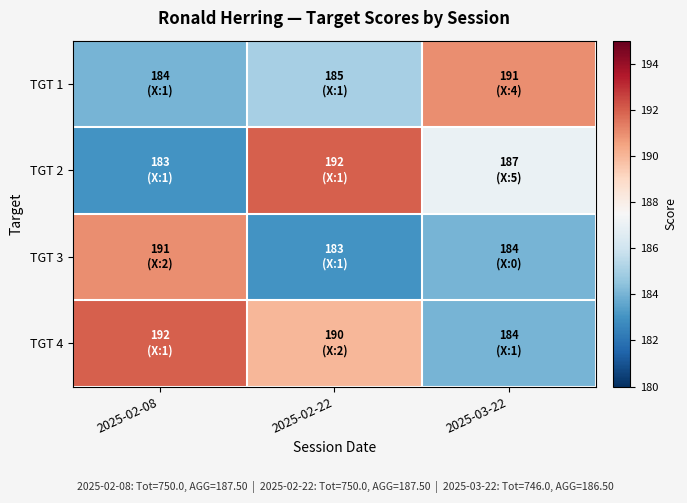

Between 2025-02-08 and 2025-02-22, which series saw the biggest shift?

TGT 2